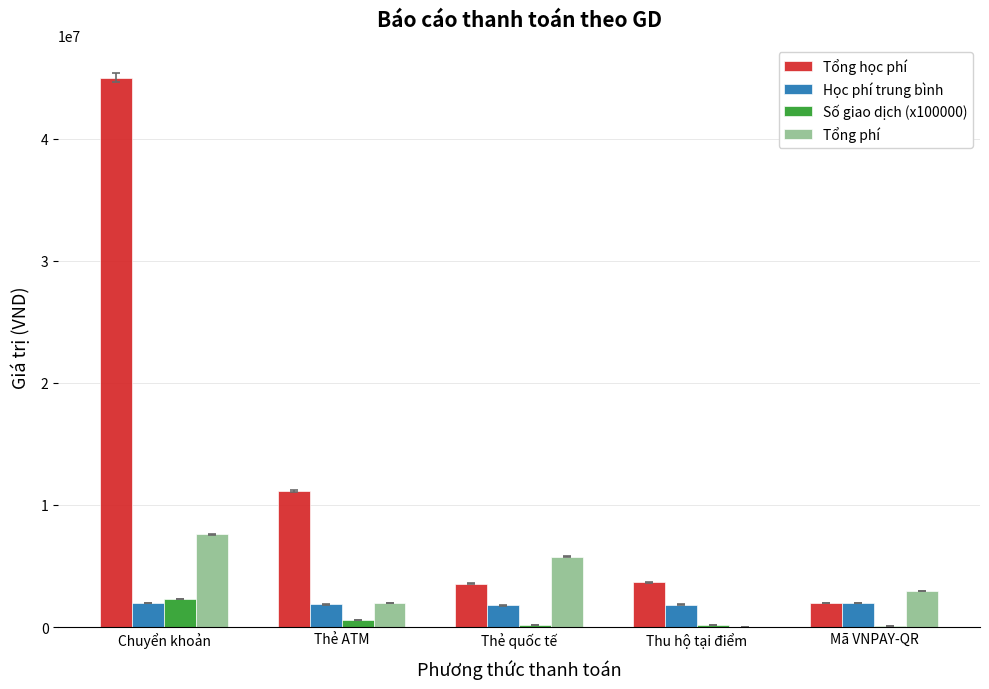

At which category does the chart reach its peak across all series?

Chuyển khoản